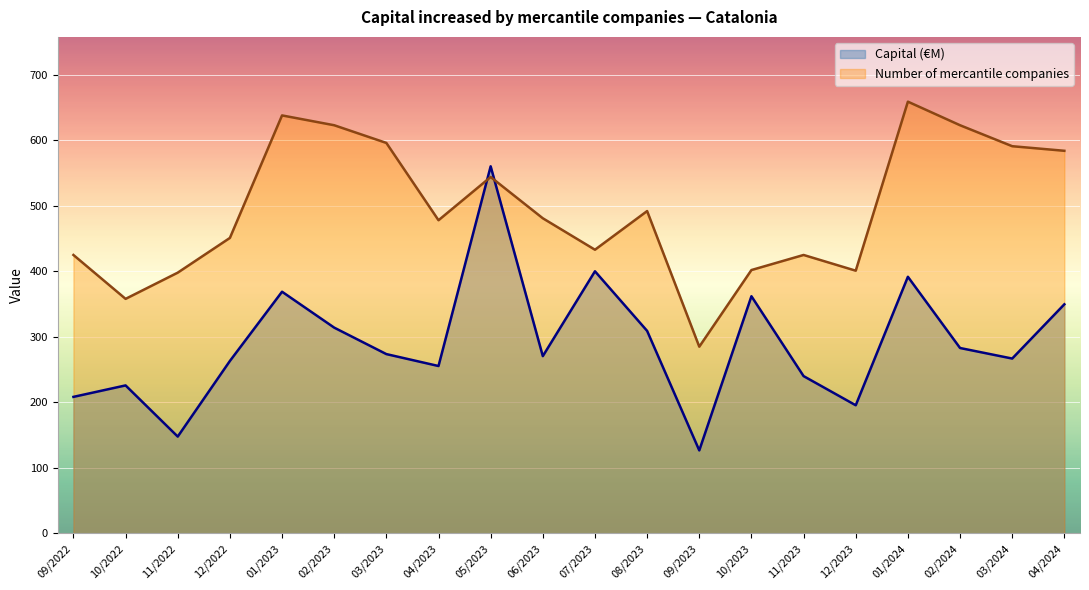

Which series has the largest range (max minus min)?

Capital (€M)